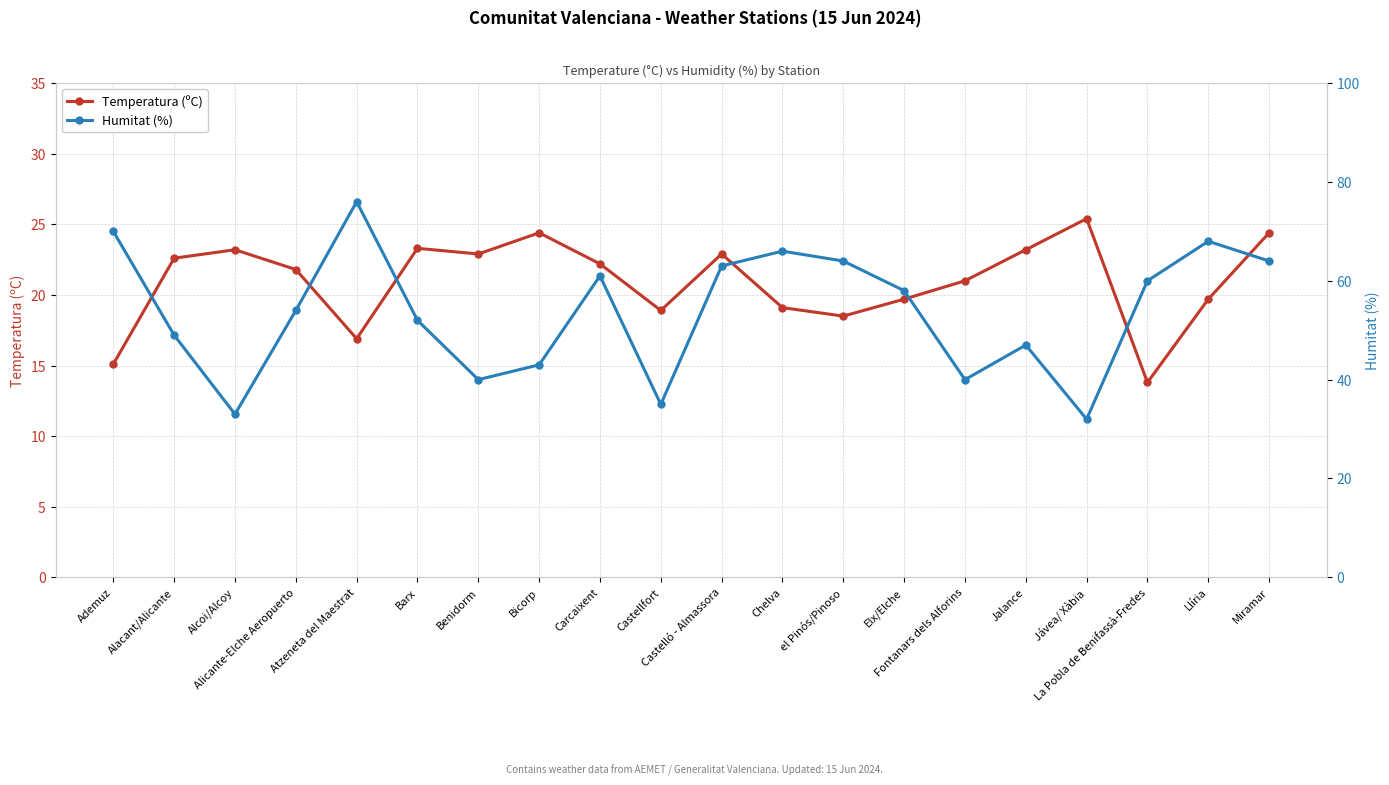

What is the smallest value displayed?

13.8